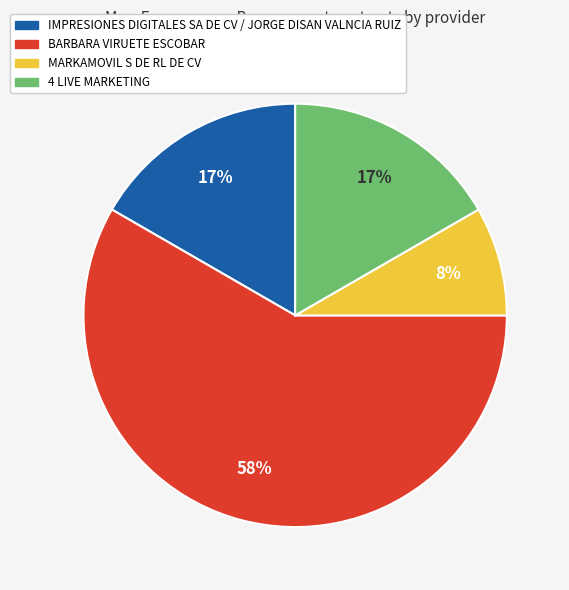

Do IMPRESIONES DIGITALES SA DE CV / JORGE DISAN VALNCIA RUIZ and BARBARA VIRUETE ESCOBAR together represent more than half of the pie?

Yes